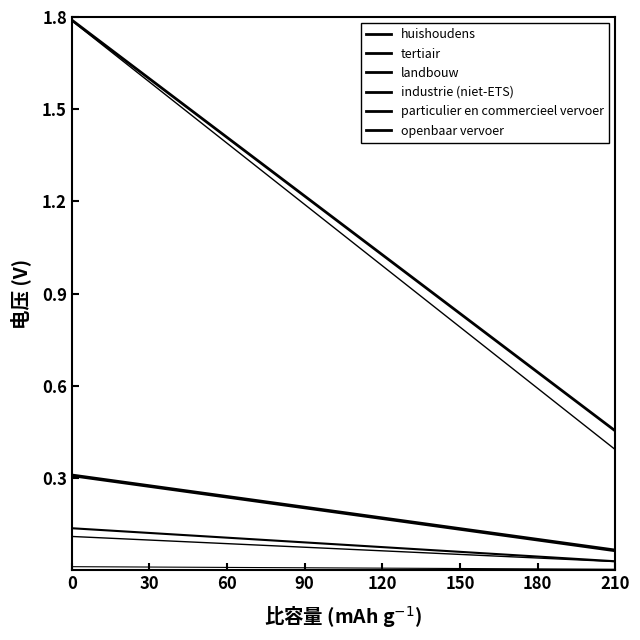

Count the tertiair values in the range 0 to 1.

2